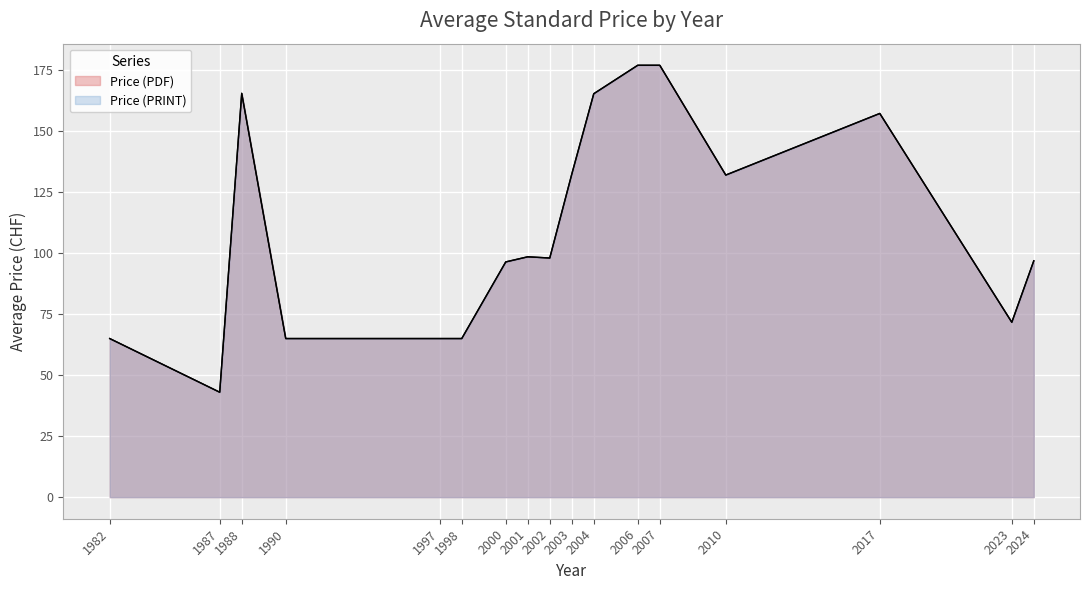

What are all the series names shown in the legend?

Price (PDF), Price (PRINT)